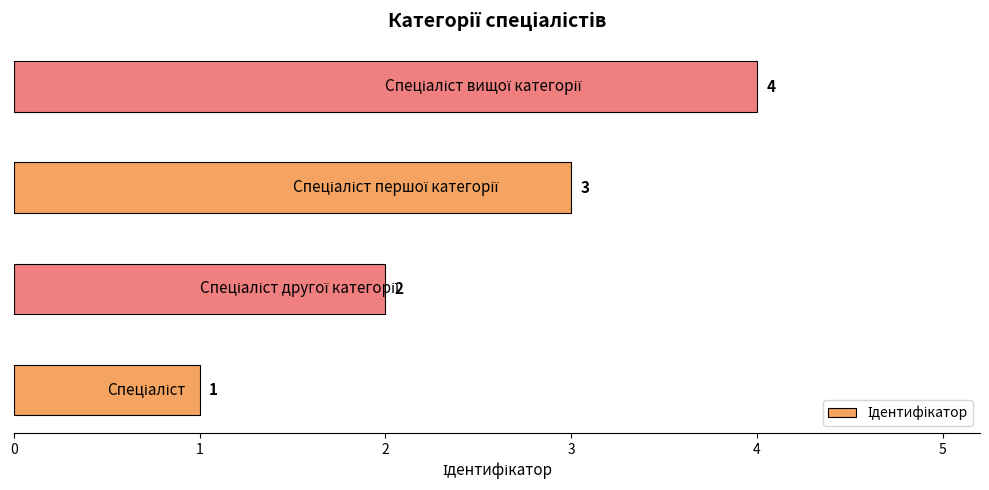

What is the sum of all values?

10